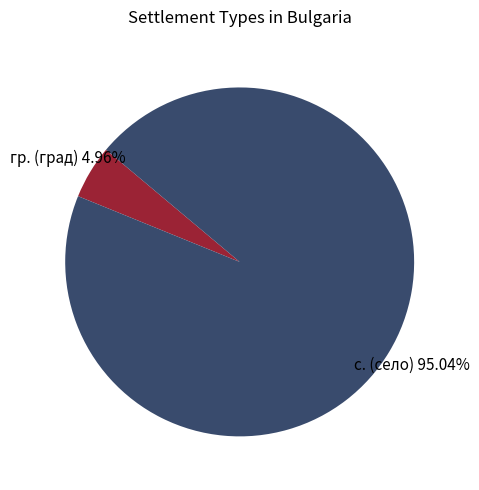

Is there any slice that represents more than half of the pie?

Yes